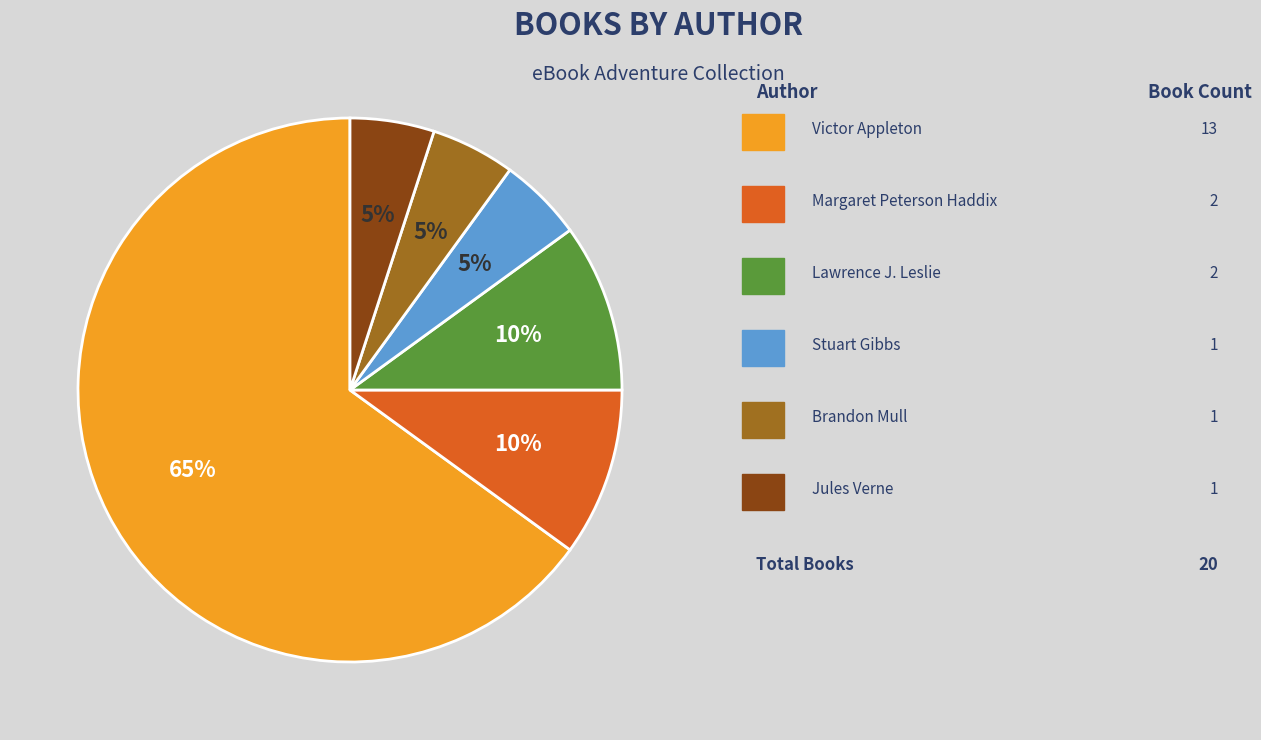

Count the number of slices in the pie.

6